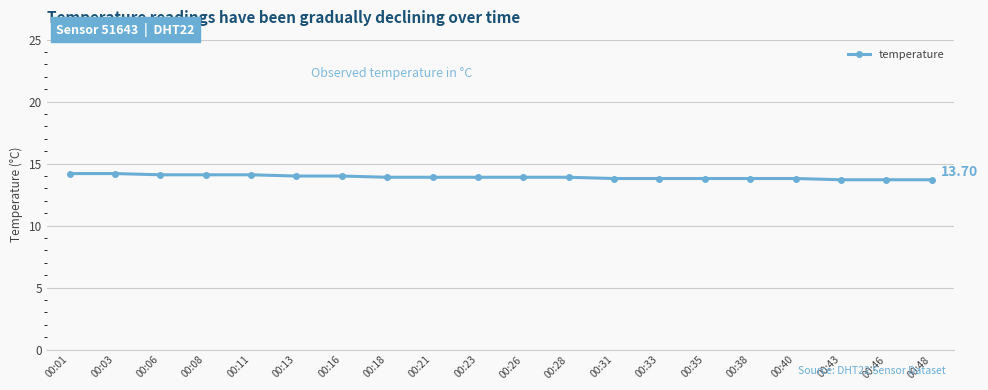

What is the sum of all values?

278.3